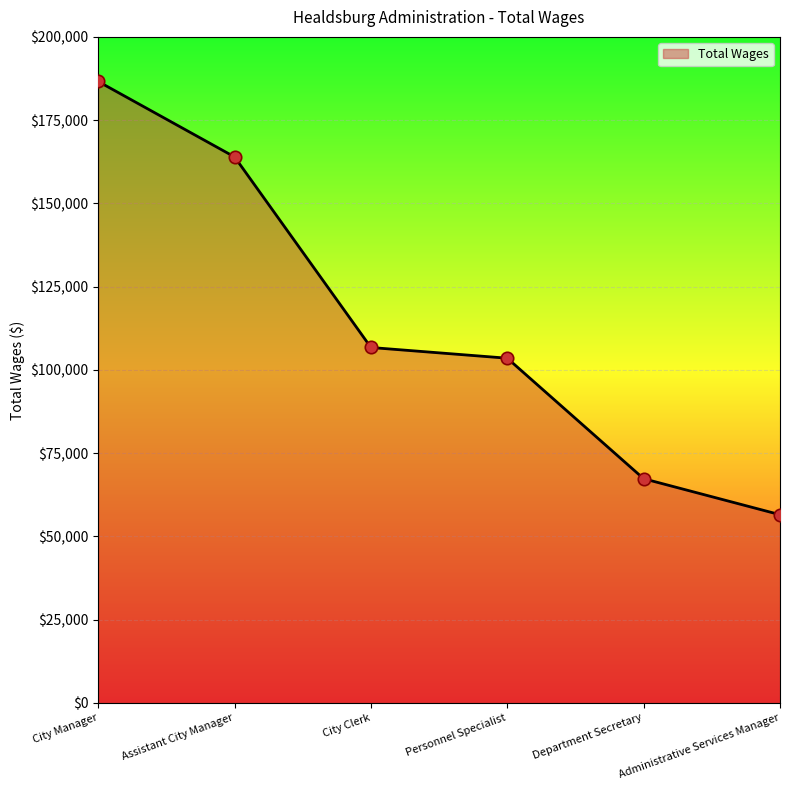

What is the ratio of the value at Assistant City Manager to the value at City Clerk?

1.5